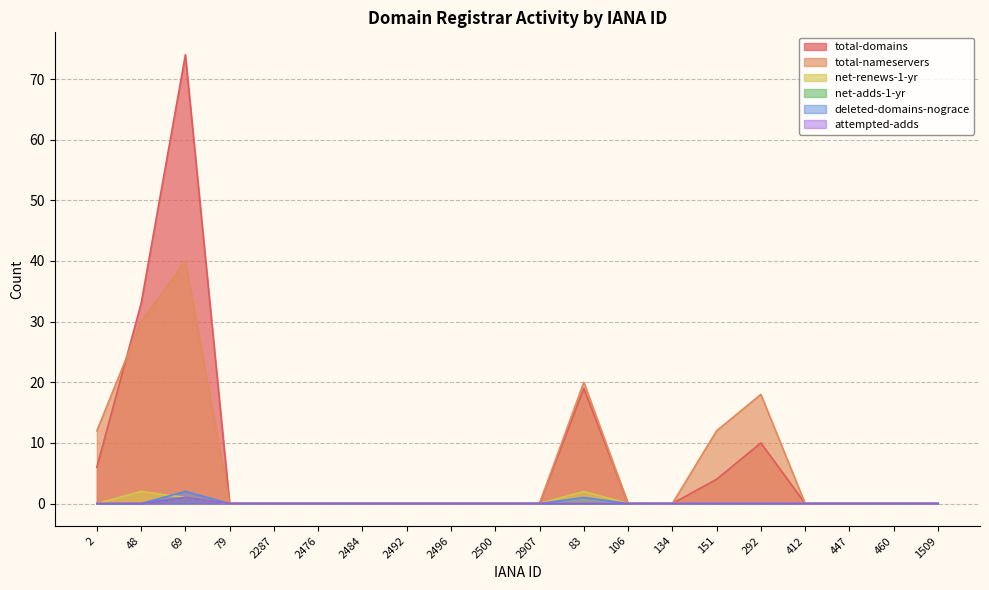

True or false: attempted-adds and total-domains cross at least once.

False